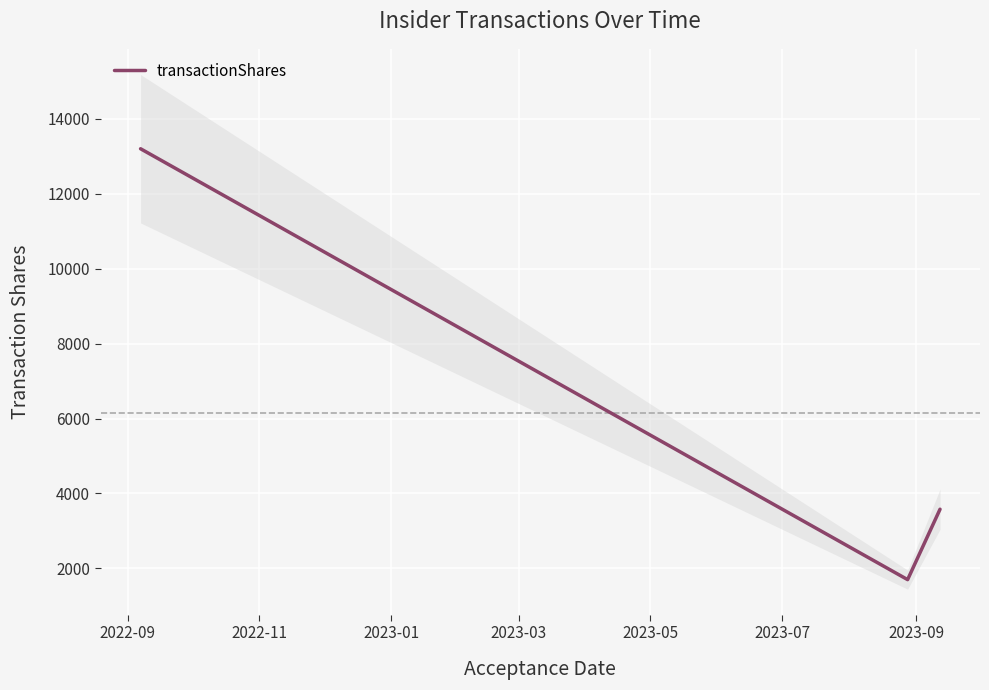

What is the minimum value shown in the chart?

1700